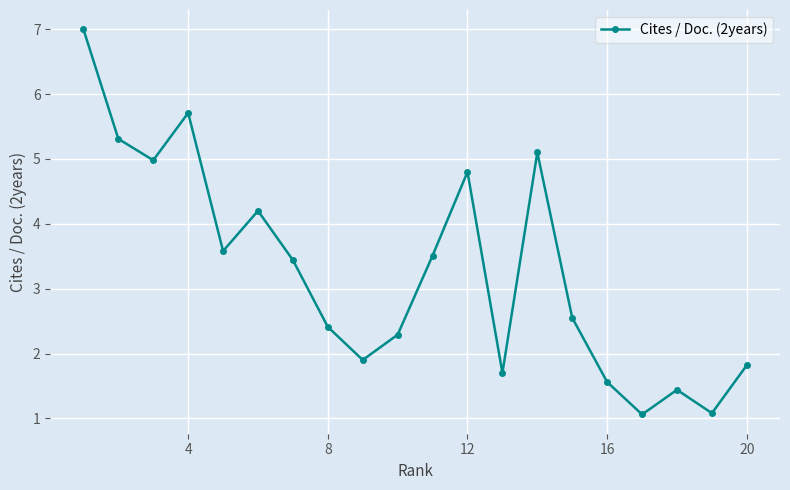

How many interior local peaks (higher than both neighbors) does the data have?

5